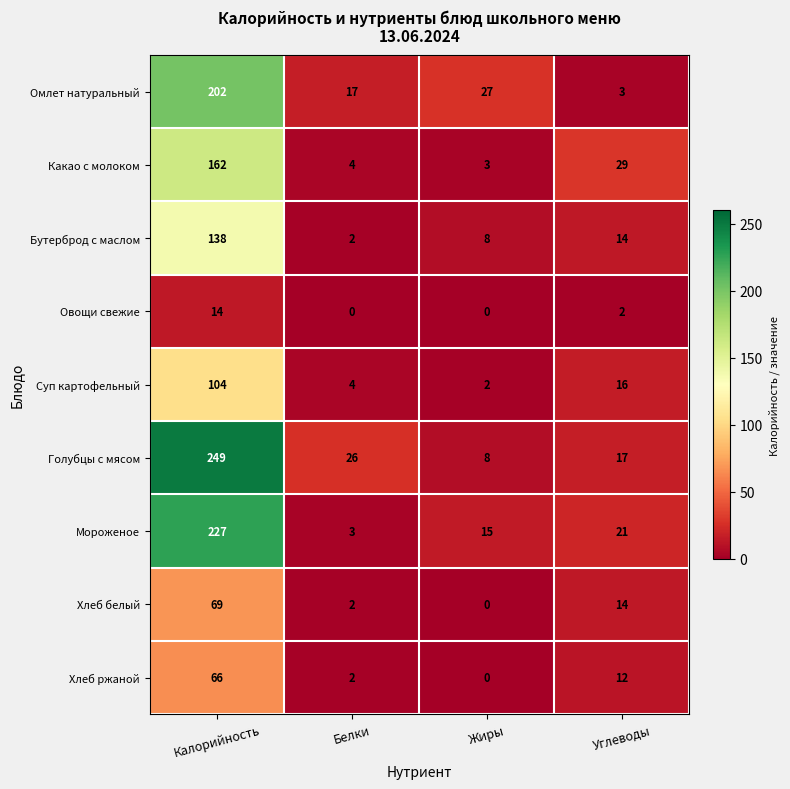

How many categories are shown in the chart?

4